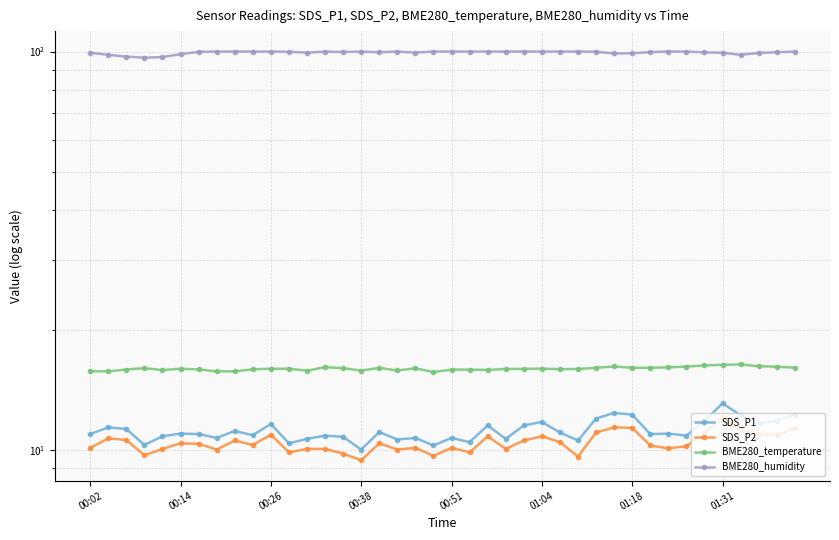

How many lines are shown in the chart?

4